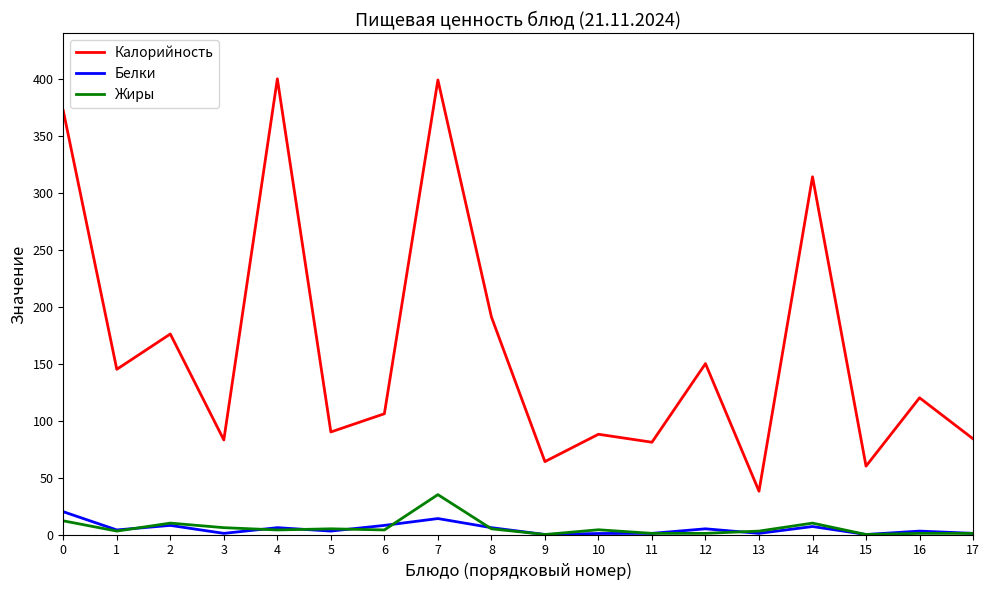

True or false: Калорийность and Жиры intersect in this chart.

False